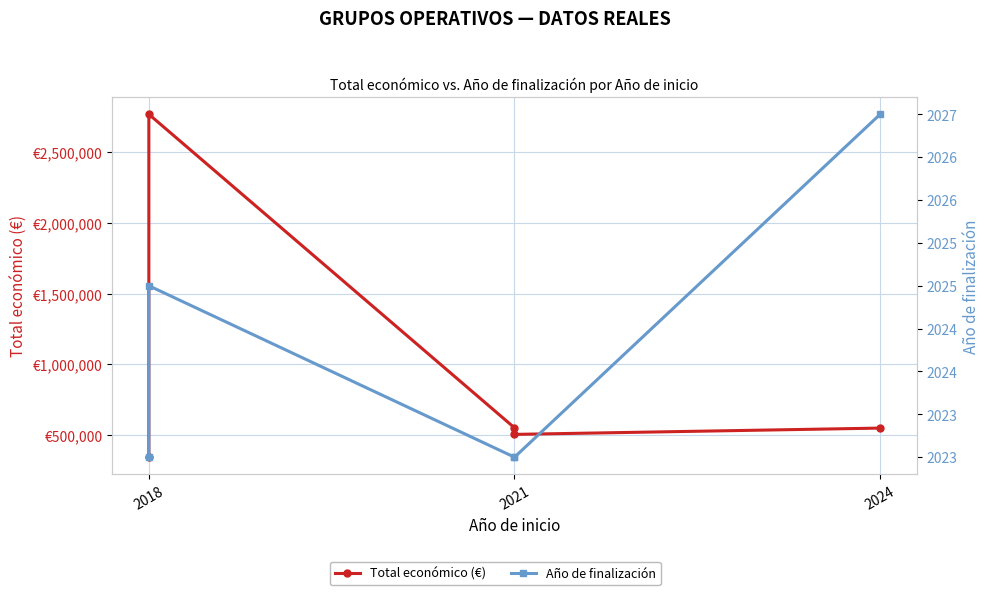

True or false: Año de finalización has more than 0 interior local peaks.

True